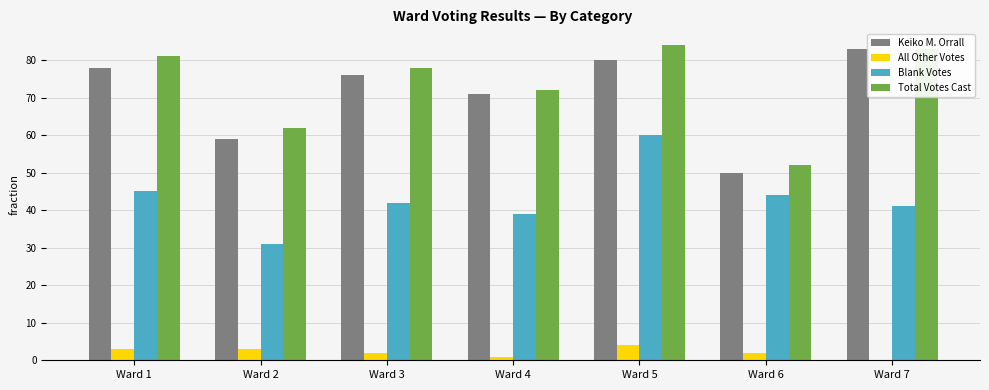

The Blank Votes series shows 44 at Ward 6. True or false?

True